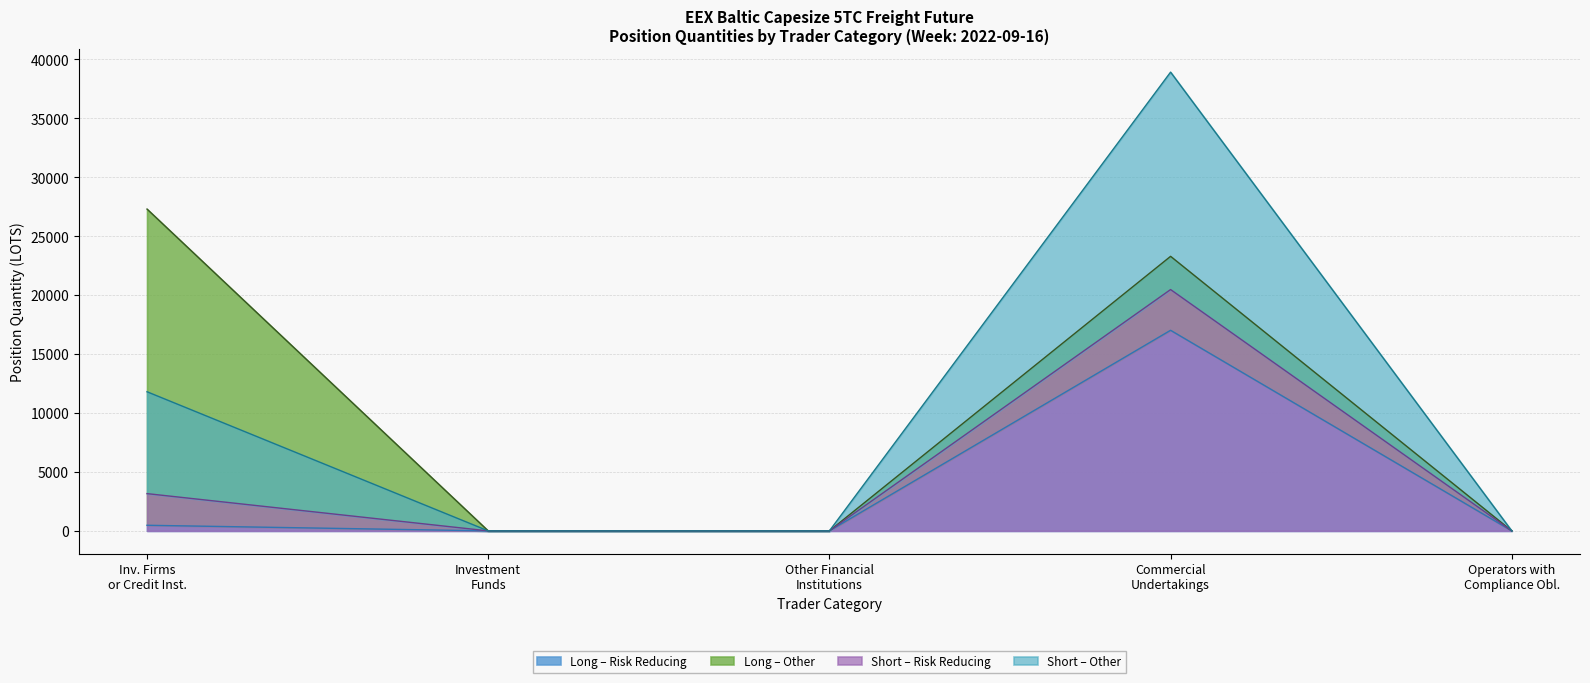

Between Other Financial Institutions and Investment Firms or credit institutions, which is larger?

Investment Firms or credit institutions